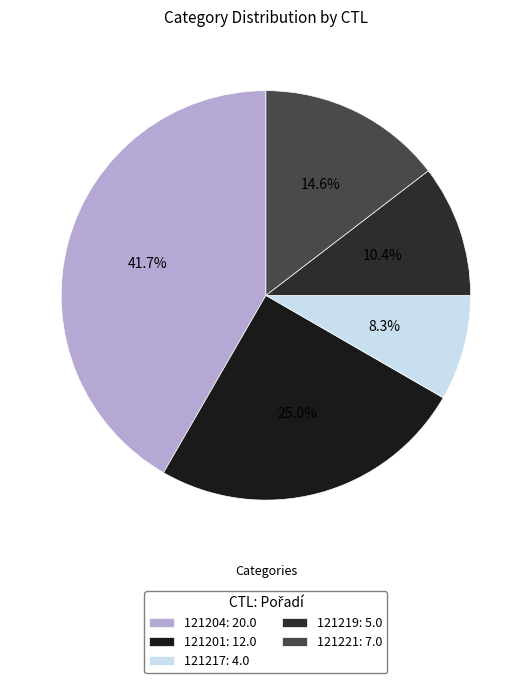

Rank the categories by value from highest to lowest.

121204, 121201, 121221, 121219, 121217